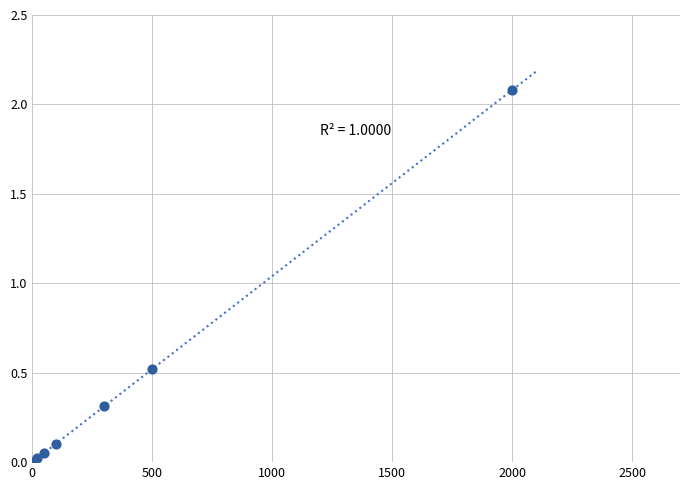

What Y value in the scatter plot is closest to 1?

0.5